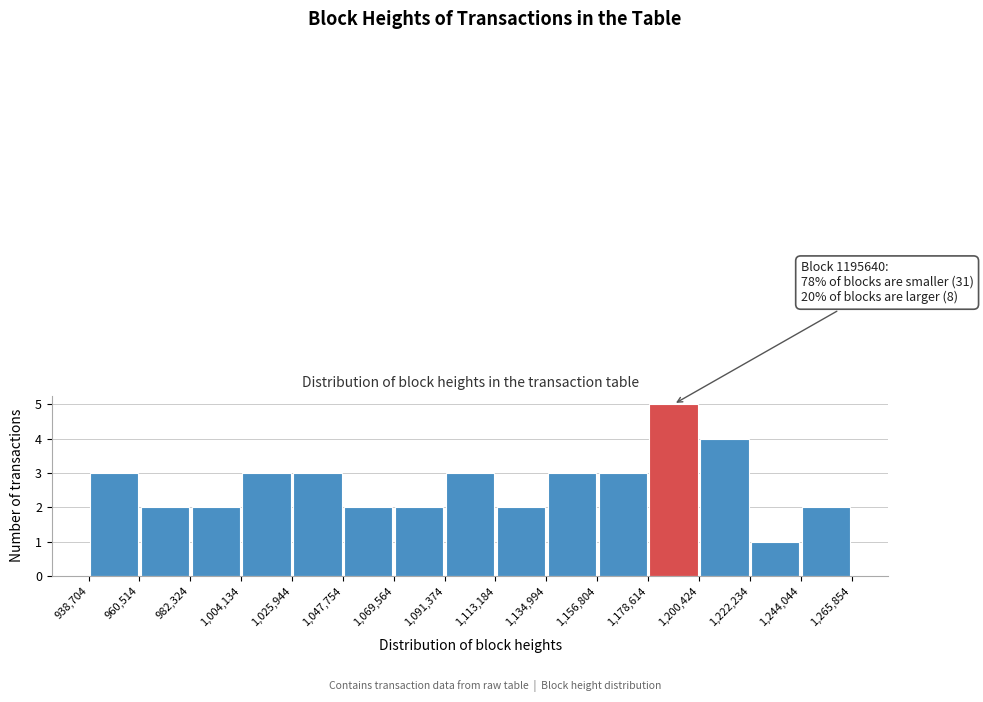

Over which range of the x-axis is the bar tallest?

1,178,614 to 1,200,424